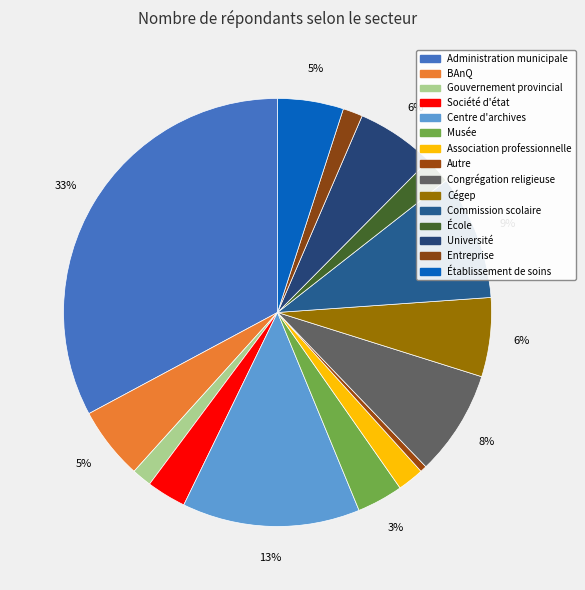

To the nearest percent, what is the combined percentage of Commission scolaire and Association professionnelle?

11%